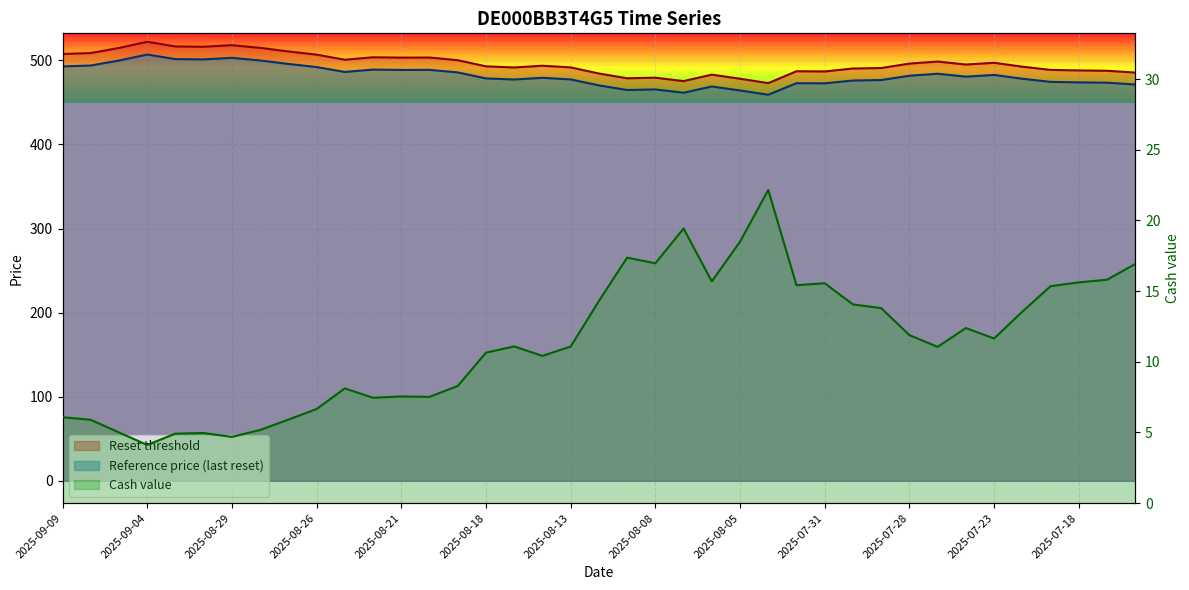

Reading left to right, list all the values displayed in this chart.

Reset threshold: 2025-09-09=507.6	2025-09-08=508.7	2025-09-05=514.8	2025-09-04=522.1	2025-09-03=516.5	2025-09-02=516.2	2025-08-29=518.1	2025-08-28=514.9	2025-08-27=510.6	2025-08-26=506.8	2025-08-25=500.8	2025-08-22=503.7	2025-08-21=503.2	2025-08-20=503.3	2025-08-19=500.2	2025-08-18=492.9	2025-08-15=491.5	2025-08-14=493.6	2025-08-13=491.6	2025-08-12=484.3	2025-08-11=478.7	2025-08-08=479.4	2025-08-07=475.3	2025-08-06=483.0	2025-08-05=478.1	2025-08-04=472.9	2025-08-01=487.0	2025-07-31=486.8	2025-07-30=490.3	2025-07-29=490.9	2025-07-28=496.2	2025-07-25=498.6	2025-07-24=495.0	2025-07-23=497.1	2025-07-22=492.5	2025-07-21=488.6	2025-07-18=488.0	2025-07-17=487.6	2025-07-16=485.4
Reference price (last reset): 2025-09-09=492.8	2025-09-08=493.9	2025-09-05=499.8	2025-09-04=506.9	2025-09-03=501.5	2025-09-02=501.1	2025-08-29=503.0	2025-08-28=499.9	2025-08-27=495.7	2025-08-26=492.0	2025-08-25=486.2	2025-08-22=489.0	2025-08-21=488.6	2025-08-20=488.7	2025-08-19=485.6	2025-08-18=478.5	2025-08-15=477.2	2025-08-14=479.2	2025-08-13=477.3	2025-08-12=470.2	2025-08-11=464.7	2025-08-08=465.4	2025-08-07=461.5	2025-08-06=468.9	2025-08-05=464.2	2025-08-04=459.1	2025-08-01=472.8	2025-07-31=472.6	2025-07-30=476.0	2025-07-29=476.6	2025-07-28=481.7	2025-07-25=484.1	2025-07-24=480.6	2025-07-23=482.6	2025-07-22=478.1	2025-07-21=474.4	2025-07-18=473.8	2025-07-17=473.4	2025-07-16=471.3
Cash value: 2025-09-09=6.1	2025-09-08=5.9	2025-09-05=5.0	2025-09-04=4.1	2025-09-03=4.9	2025-09-02=5.0	2025-08-29=4.7	2025-08-28=5.2	2025-08-27=5.9	2025-08-26=6.7	2025-08-25=8.1	2025-08-22=7.5	2025-08-21=7.5	2025-08-20=7.5	2025-08-19=8.3	2025-08-18=10.7	2025-08-15=11.1	2025-08-14=10.4	2025-08-13=11.1	2025-08-12=14.3	2025-08-11=17.4	2025-08-08=17.0	2025-08-07=19.4	2025-08-06=15.7	2025-08-05=18.5	2025-08-04=22.2	2025-08-01=15.4	2025-07-31=15.6	2025-07-30=14.1	2025-07-29=13.8	2025-07-28=11.9	2025-07-25=11.1	2025-07-24=12.4	2025-07-23=11.7	2025-07-22=13.6	2025-07-21=15.3	2025-07-18=15.6	2025-07-17=15.8	2025-07-16=16.9